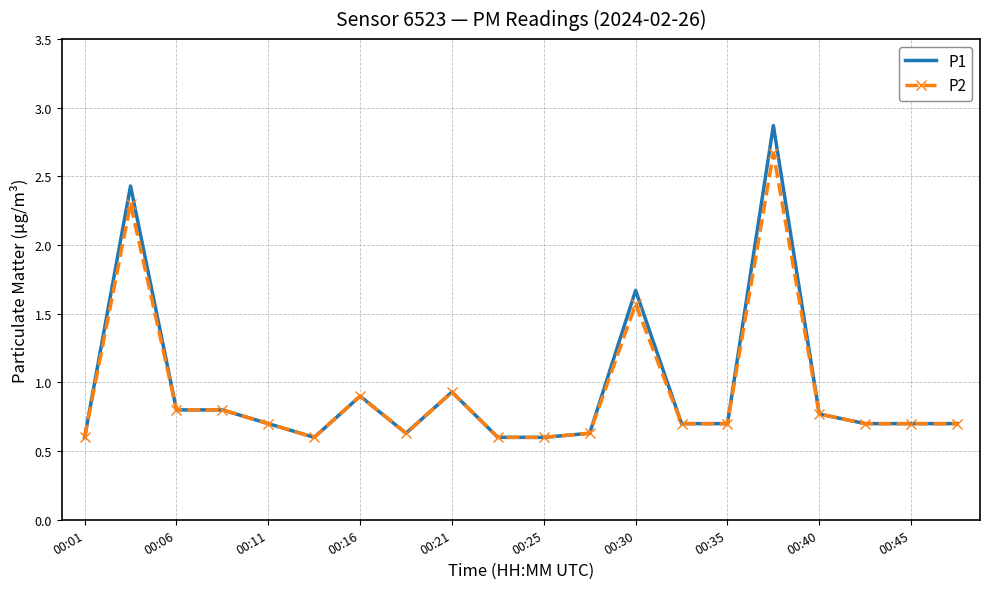

How many distinct data groups are displayed?

2